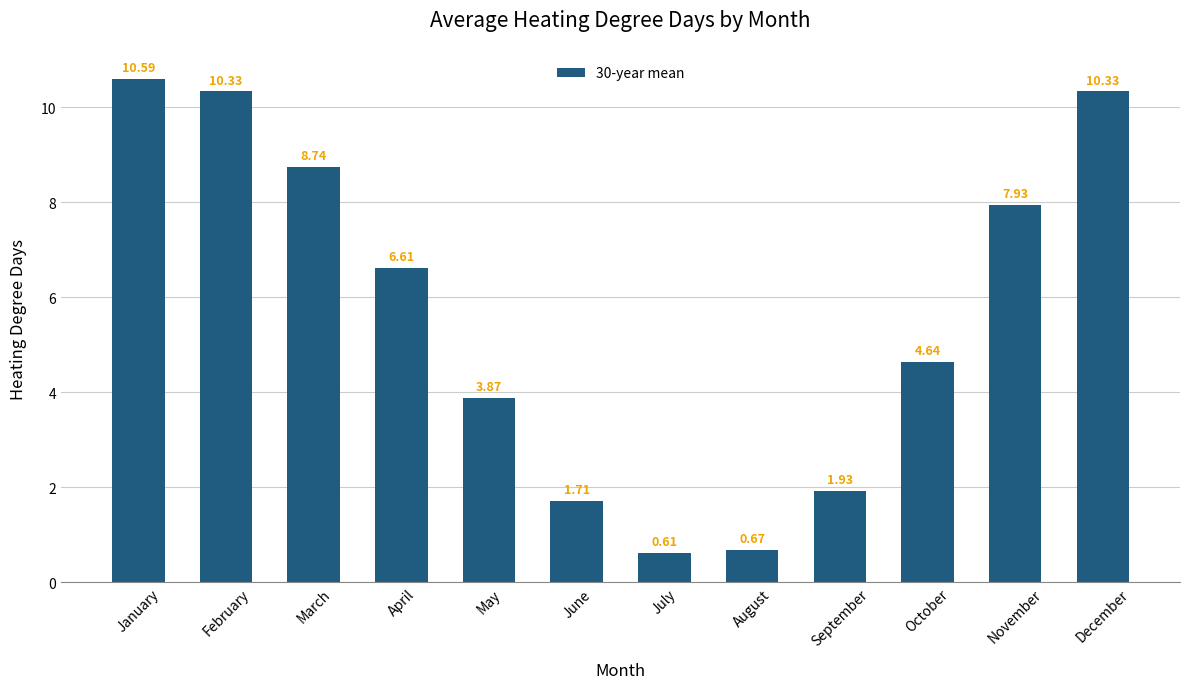

At which category does the chart reach its minimum across all series?

July